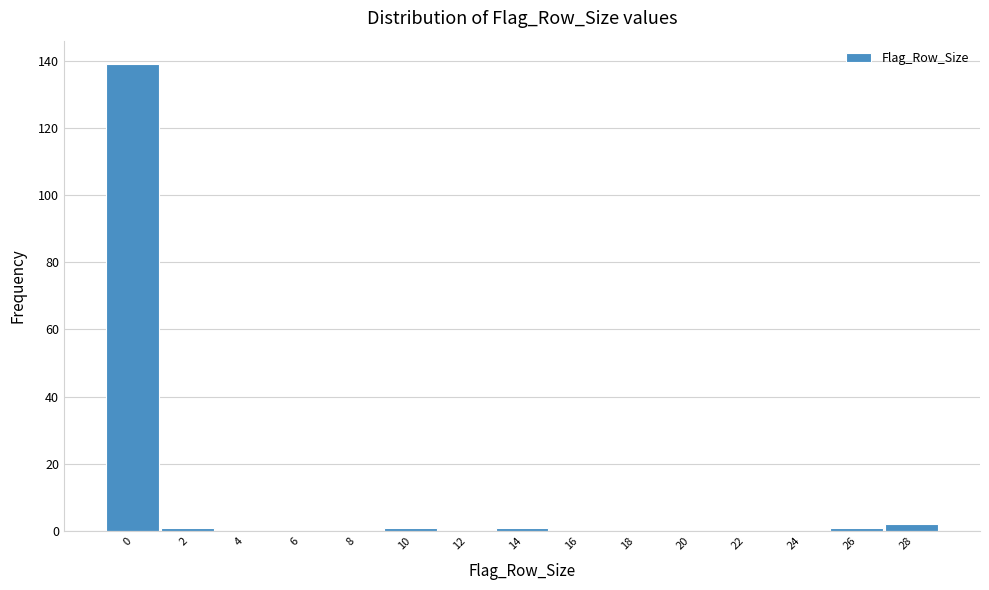

Reading left to right, what are all the values shown in this chart?

0=139	2=1	4=0	6=0	8=0	10=1	12=0	14=1	16=0	18=0	20=0	22=0	24=0	26=1	28=2